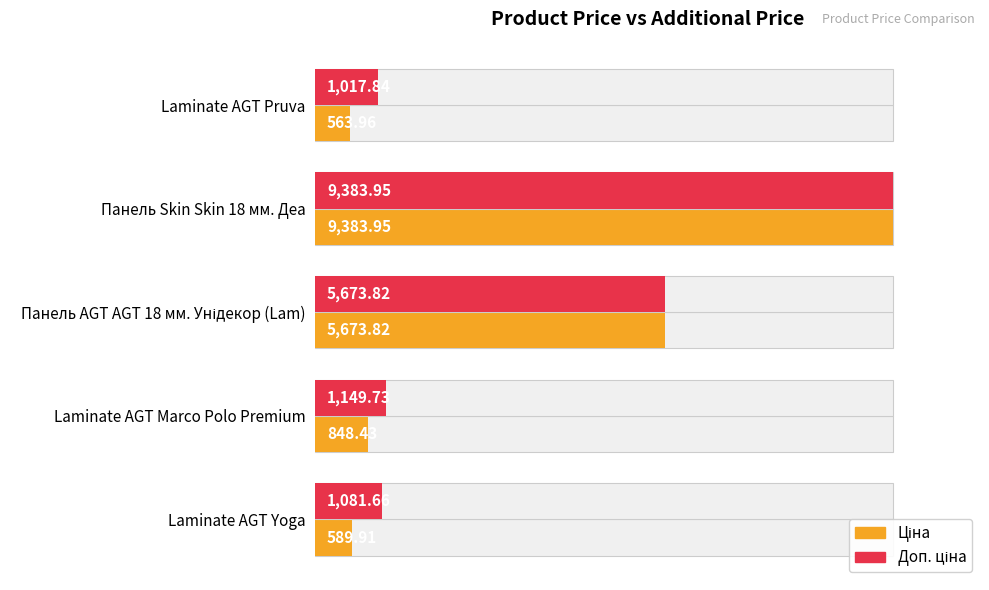

What are all the series names shown in the legend?

Ціна, Доп. ціна